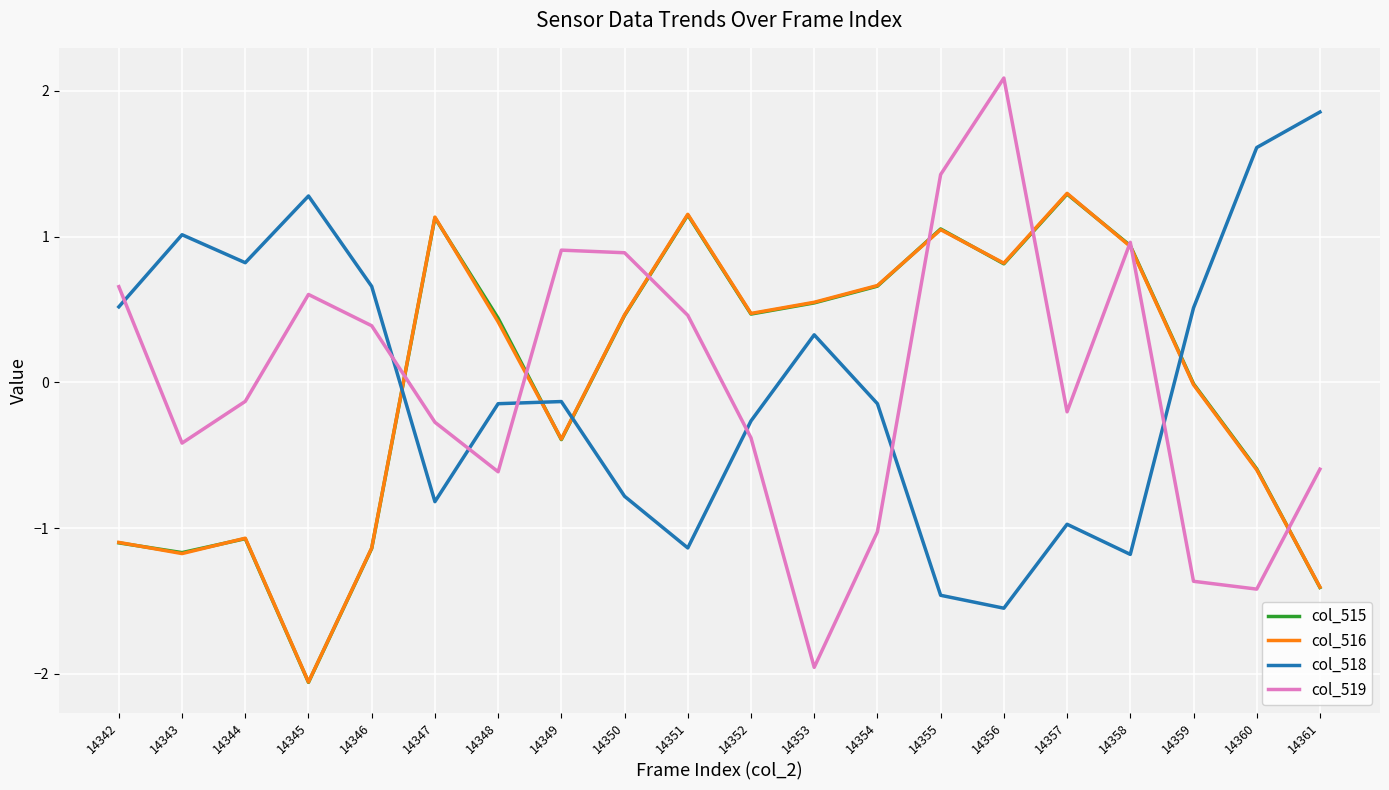

Is this an area chart (filled region under the line)?

No